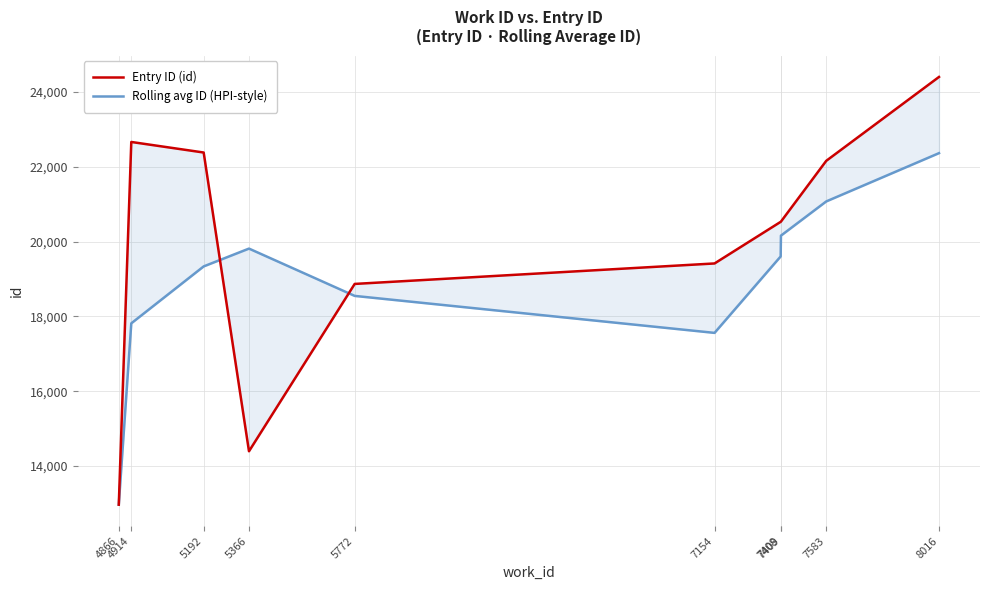

What are all the series names shown in the legend?

Entry ID (id), Rolling avg ID (HPI-style)